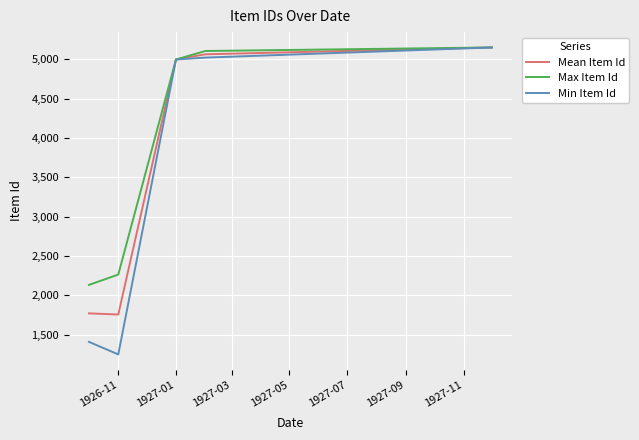

What is the greatest value displayed?

5150.0